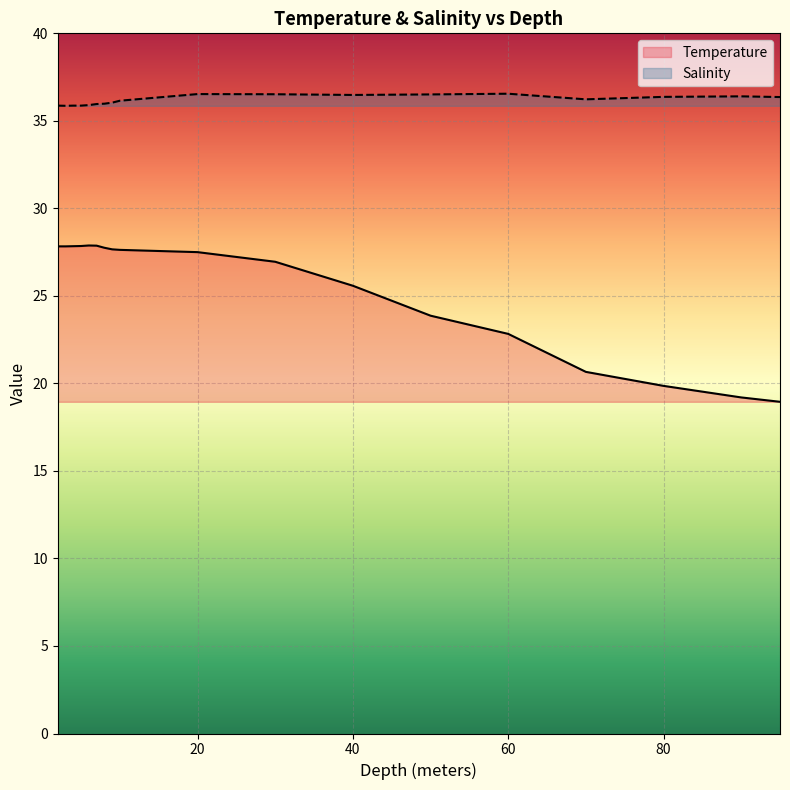

True or false: Salinity and Temperature intersect in this chart.

False